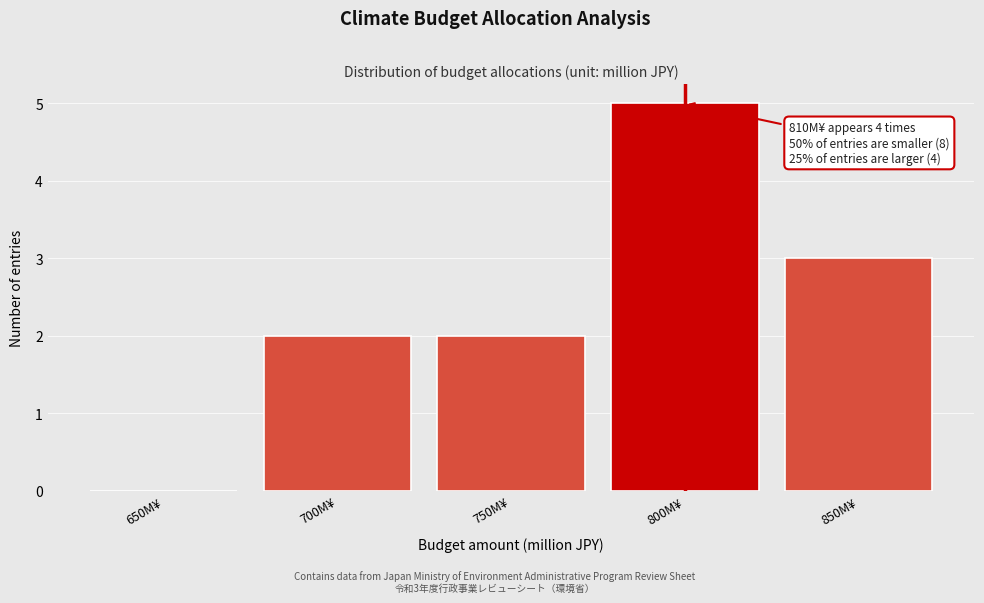

Reading left to right, extract all data points from this chart.

650M¥=0	700M¥=2	750M¥=2	800M¥=5	850M¥=3